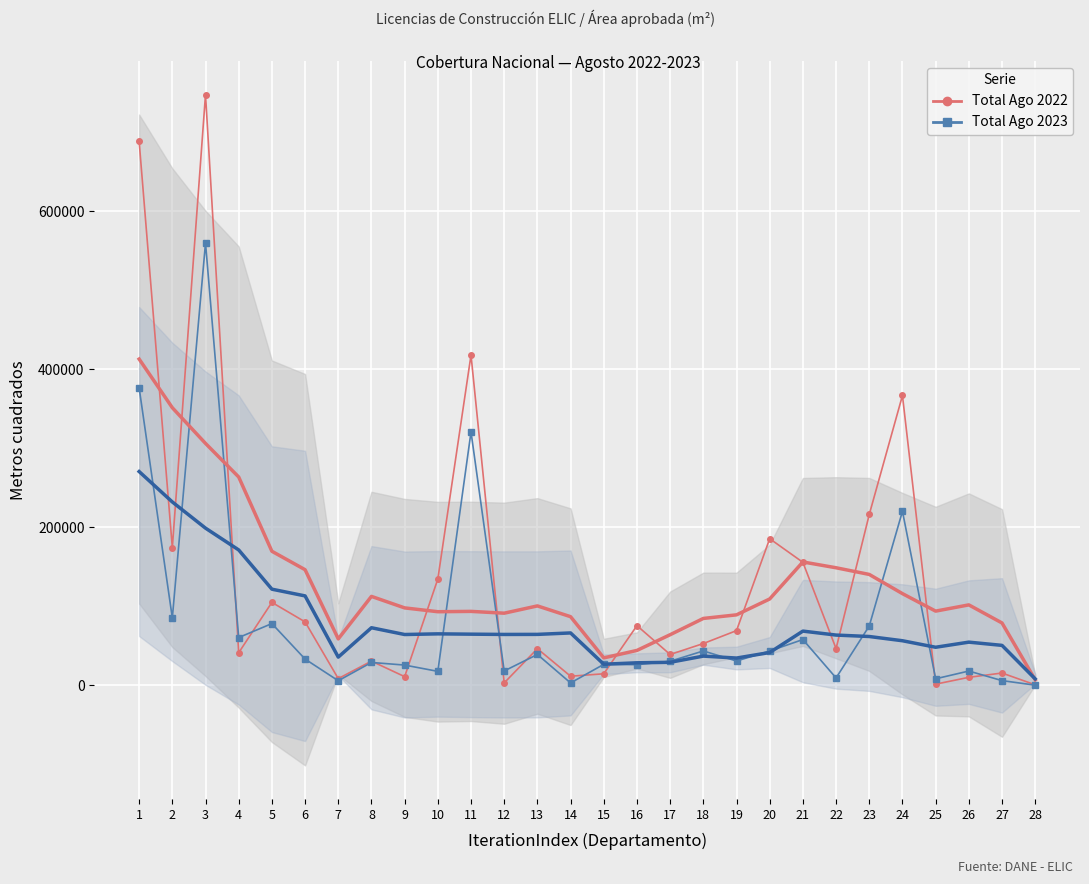

True or false: Total Agosto 2022 has more than 0 interior local peaks.

True